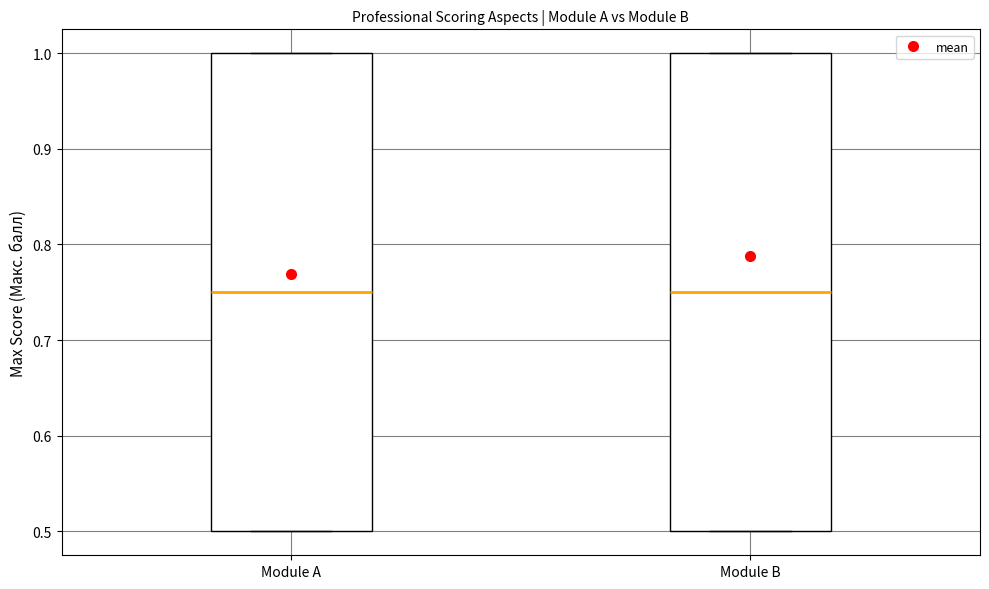

Reading left to right, read every box against the y-axis: the position of its median line, the range the box covers, and the ends of its whiskers. The values are not printed on the chart, so give them approximately, as read against the axis.

Module A: median 0.75, box 0.50 to 1.00, whiskers 0.50 to 1.00
Module B: median 0.75, box 0.50 to 1.00, whiskers 0.50 to 1.00